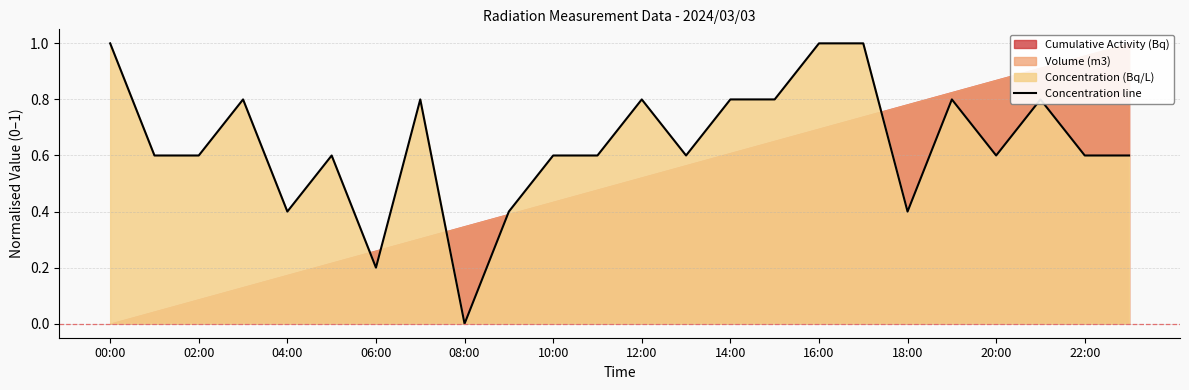

What is the sum of all values?

15.4